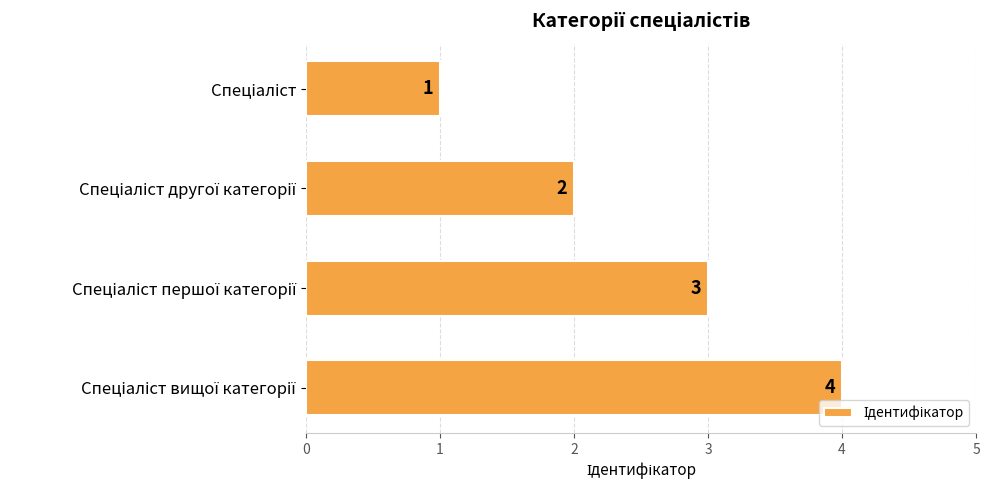

Are the bars grouped side by side (vs. stacked)?

No